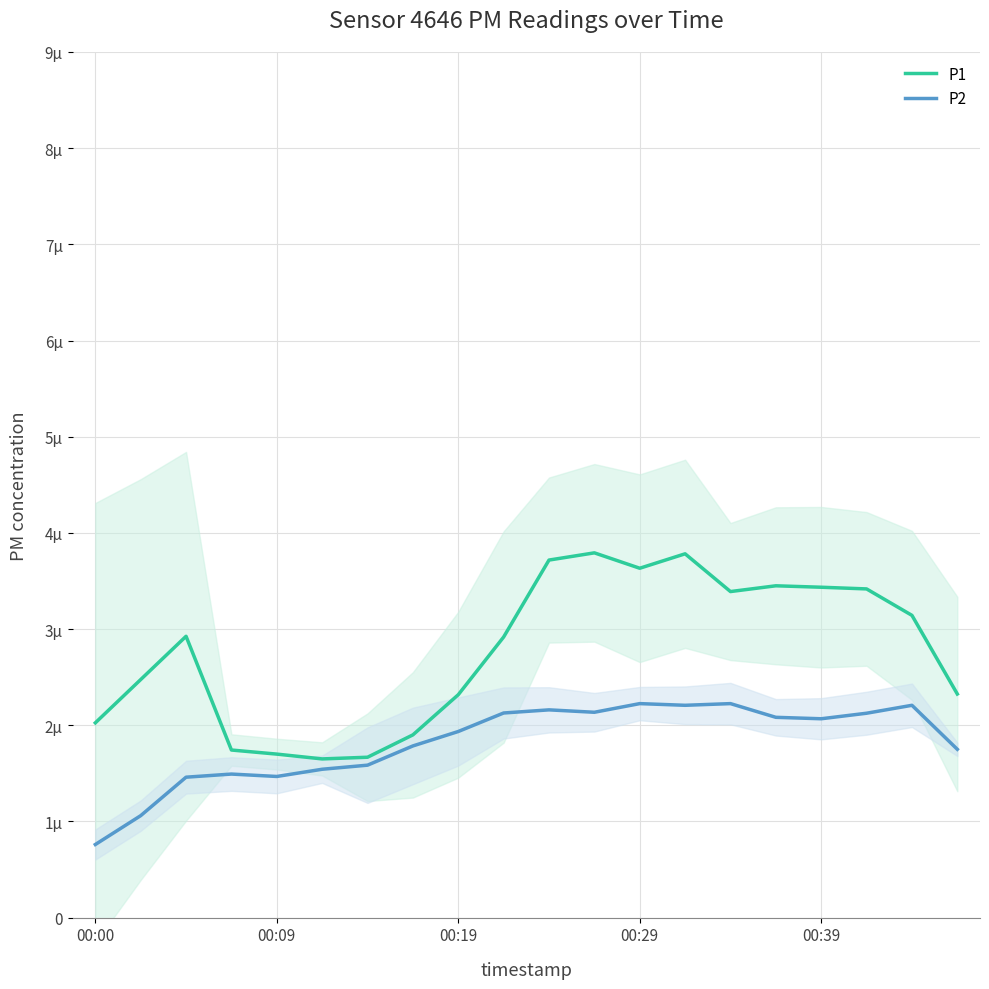

What is the average value of the P1 series?

2.8